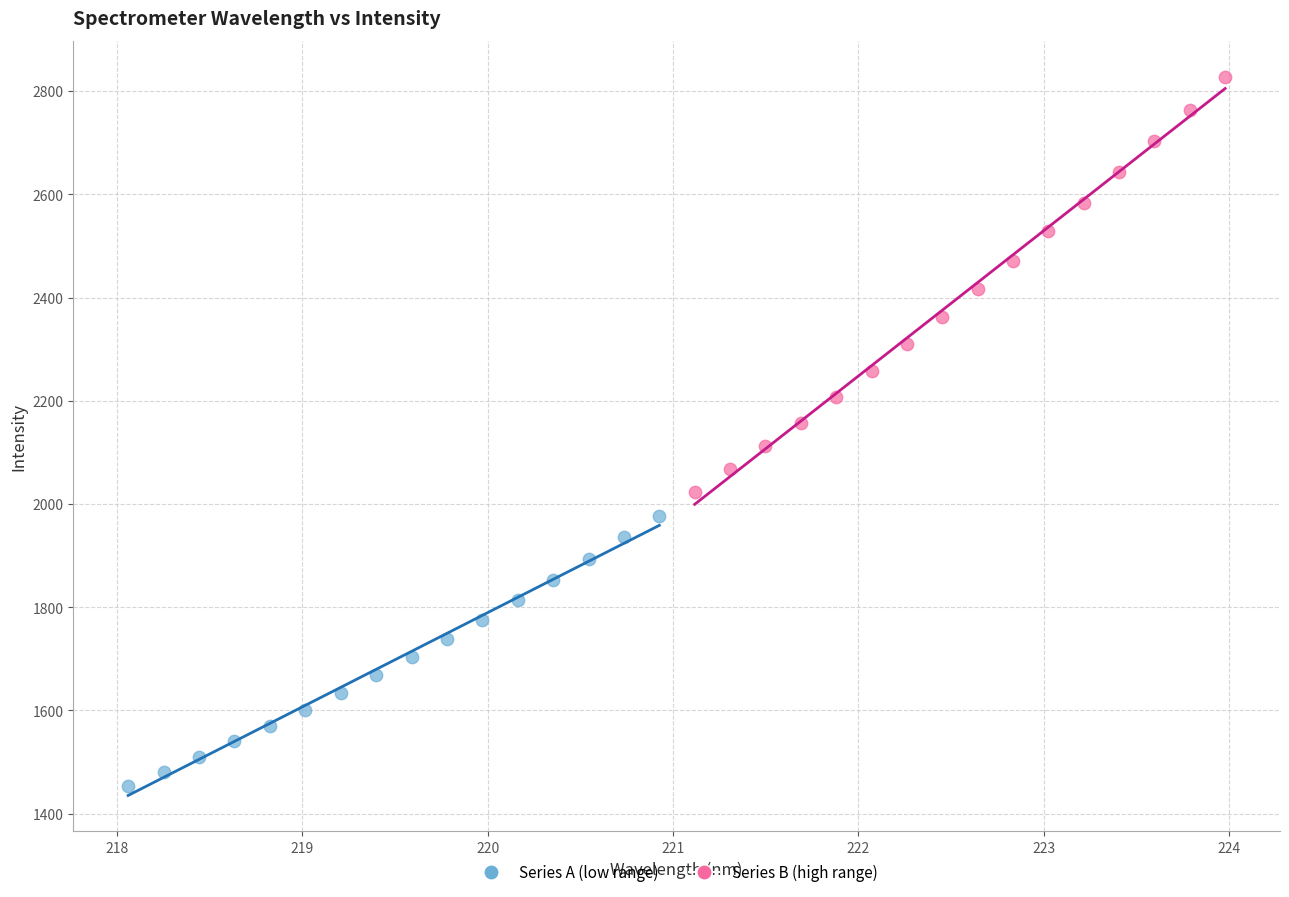

Which series has the widest spread of Y values?

Series B (high range)